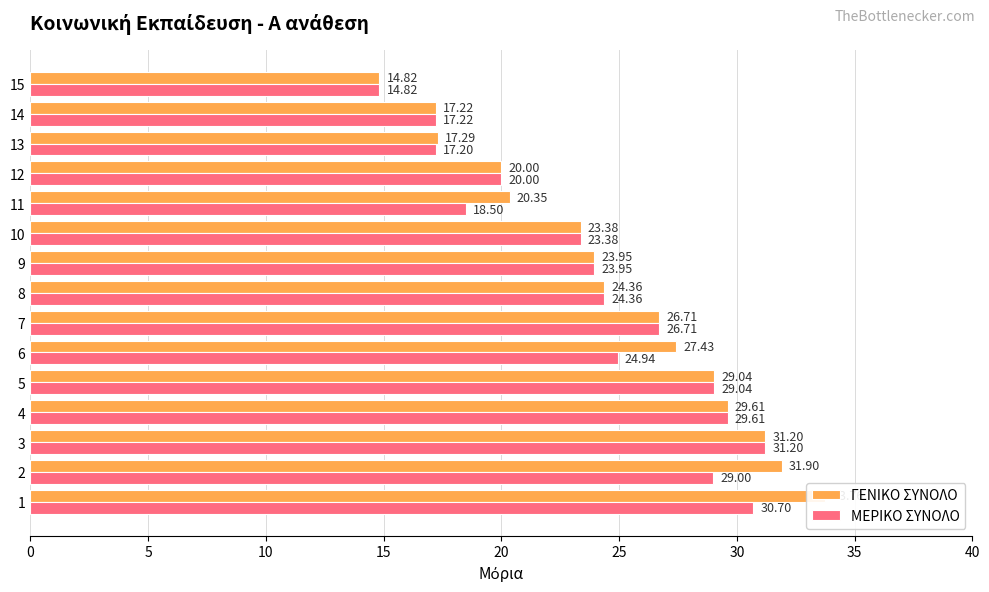

Which series changed the most between 10 and 15?

ΓΕΝΙΚΟ ΣΥΝΟΛΟ